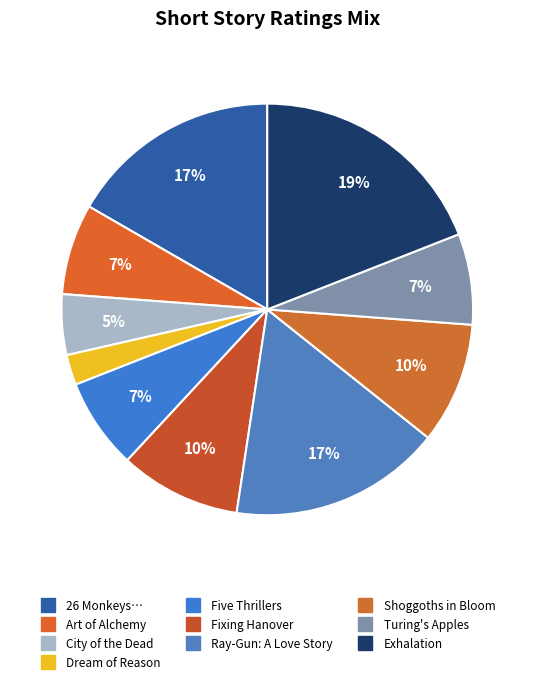

Count the number of slices in the pie.

10